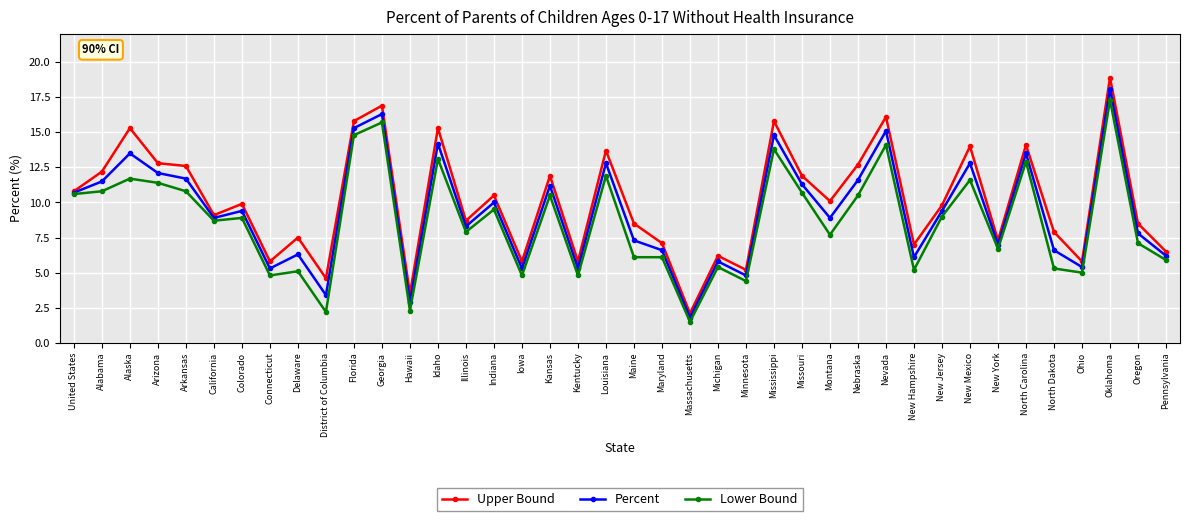

What value does the Lower Bound series have at North Carolina?

12.9